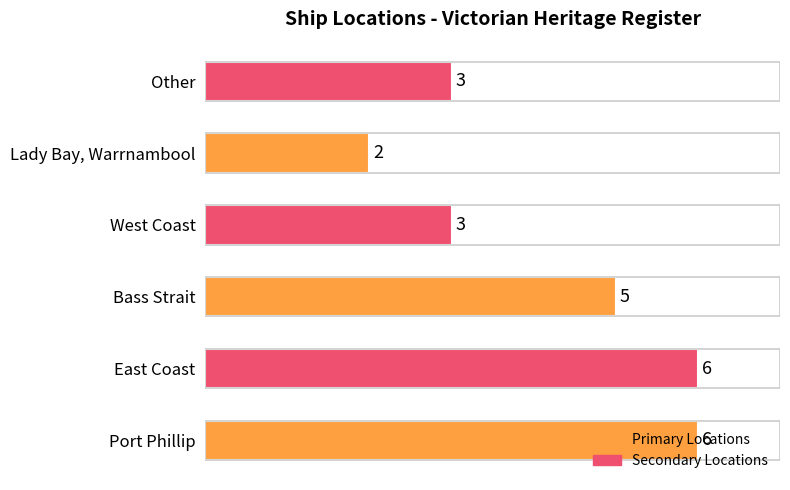

What is the sum of all values?

25